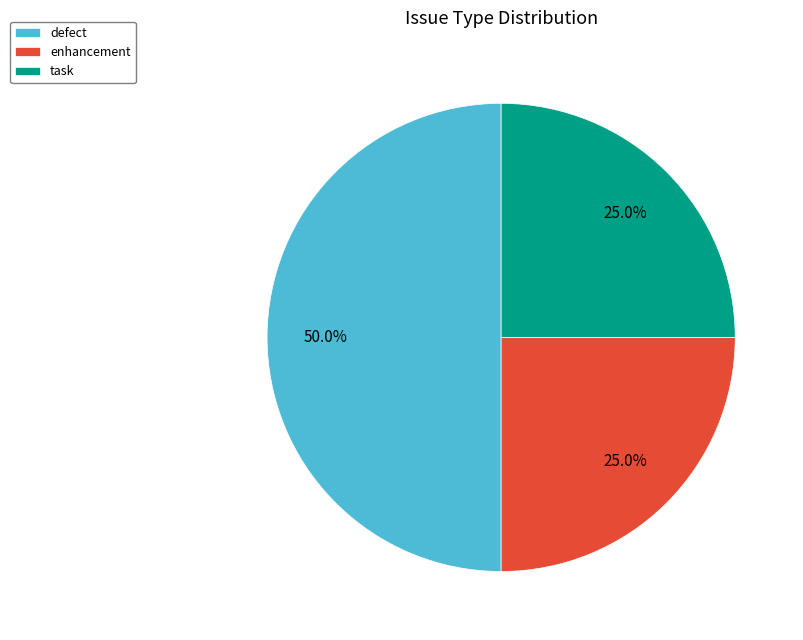

Is it true that task is 16% of the pie?

False